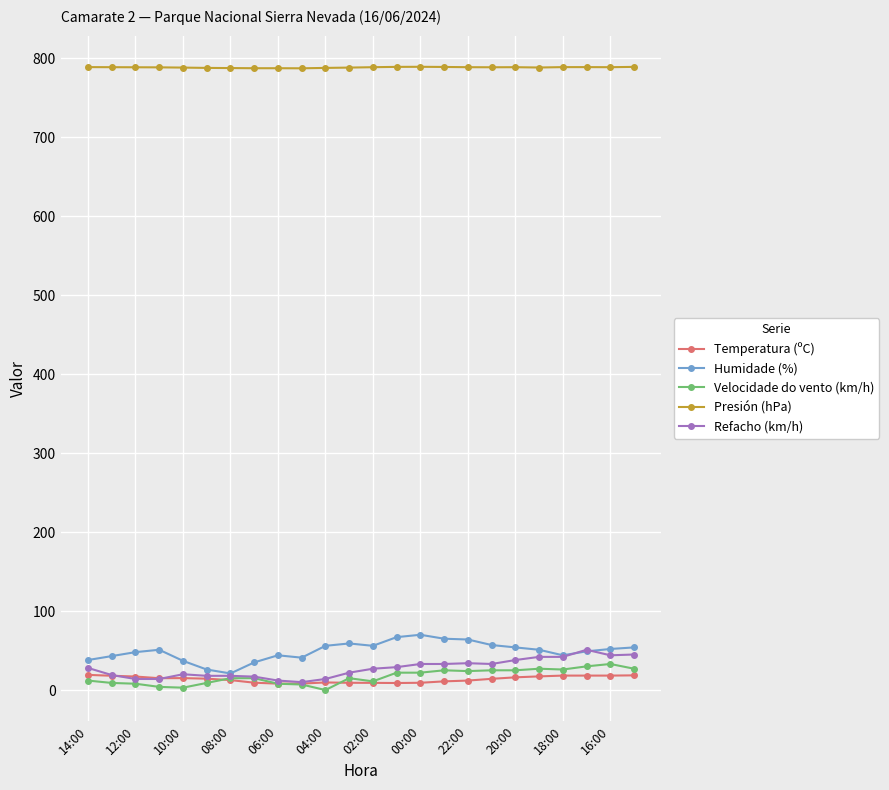

What is the value of the Presión (hPa) point at the 19th from the left?

788.8